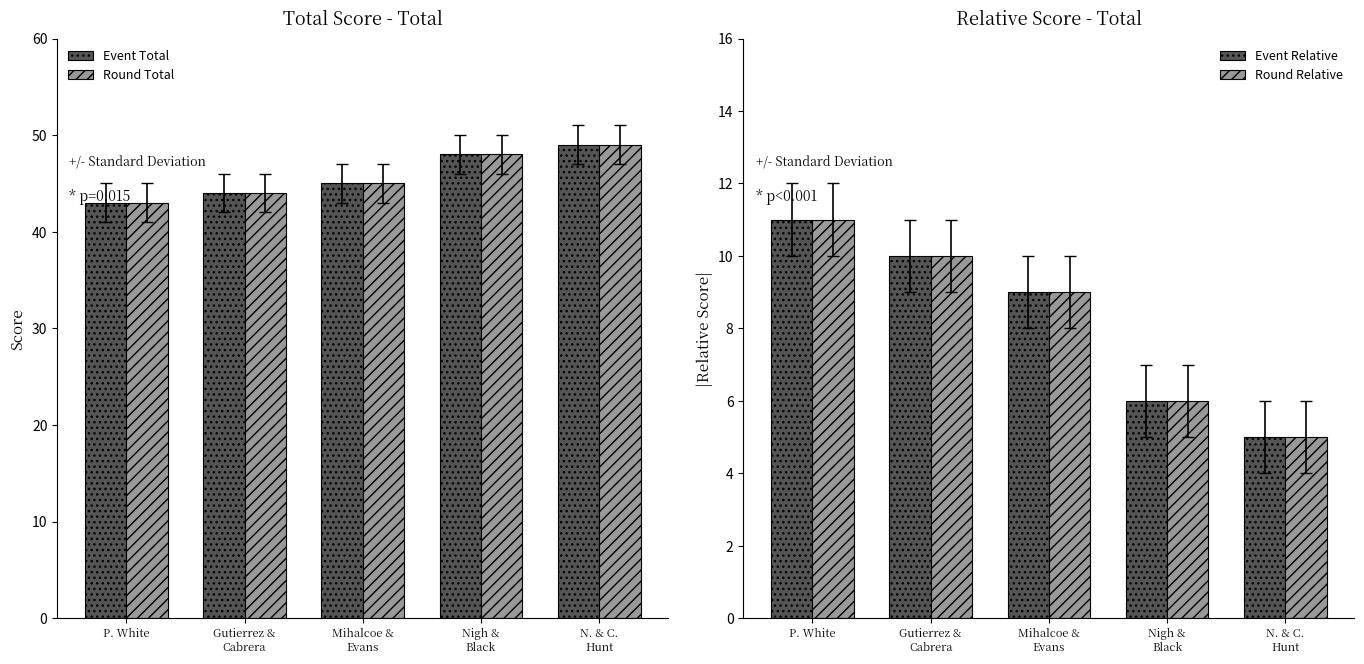

The Event Relative Score series shows 3 at N. & C.
Hunt. True or false?

False